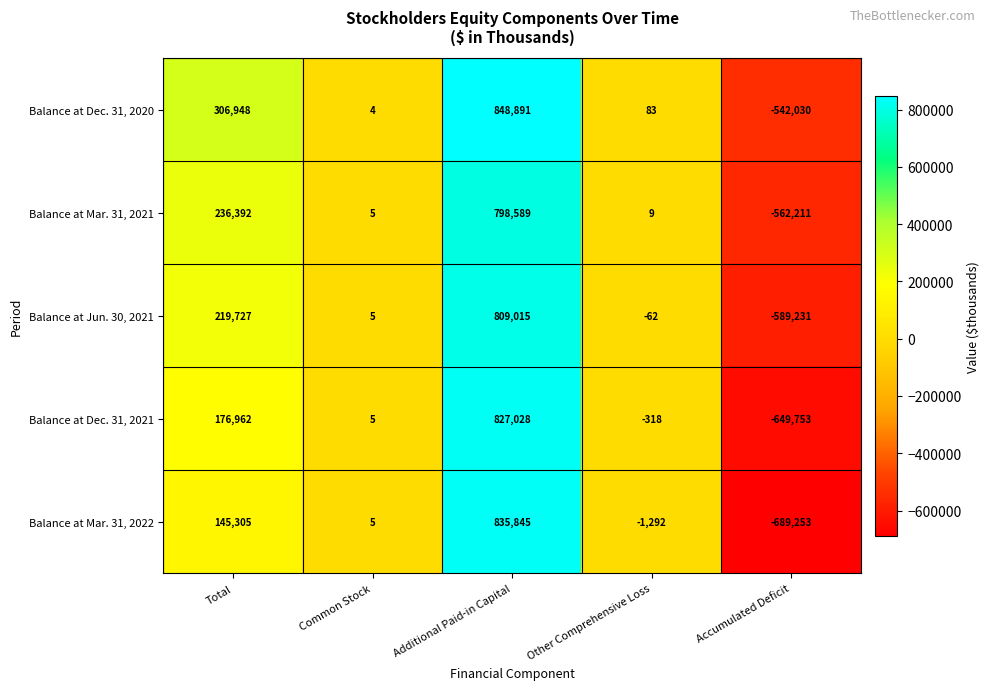

True or false: Balance at Dec. 31, 2021 has a value of -913364 at Accumulated Deficit.

False